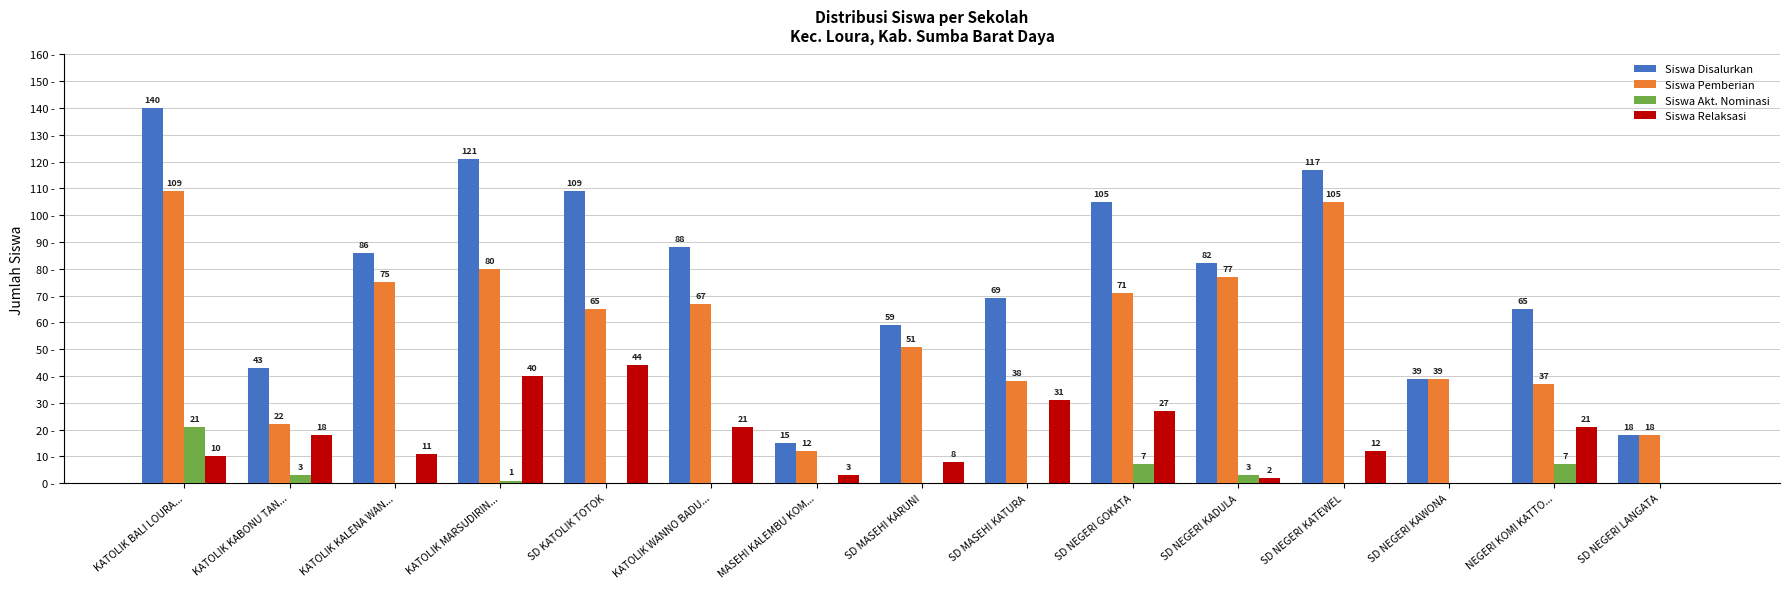

Which series changed the most between SD NEGERI GOKATA and SD NEGERI KATEWEL?

Siswa Pemberian